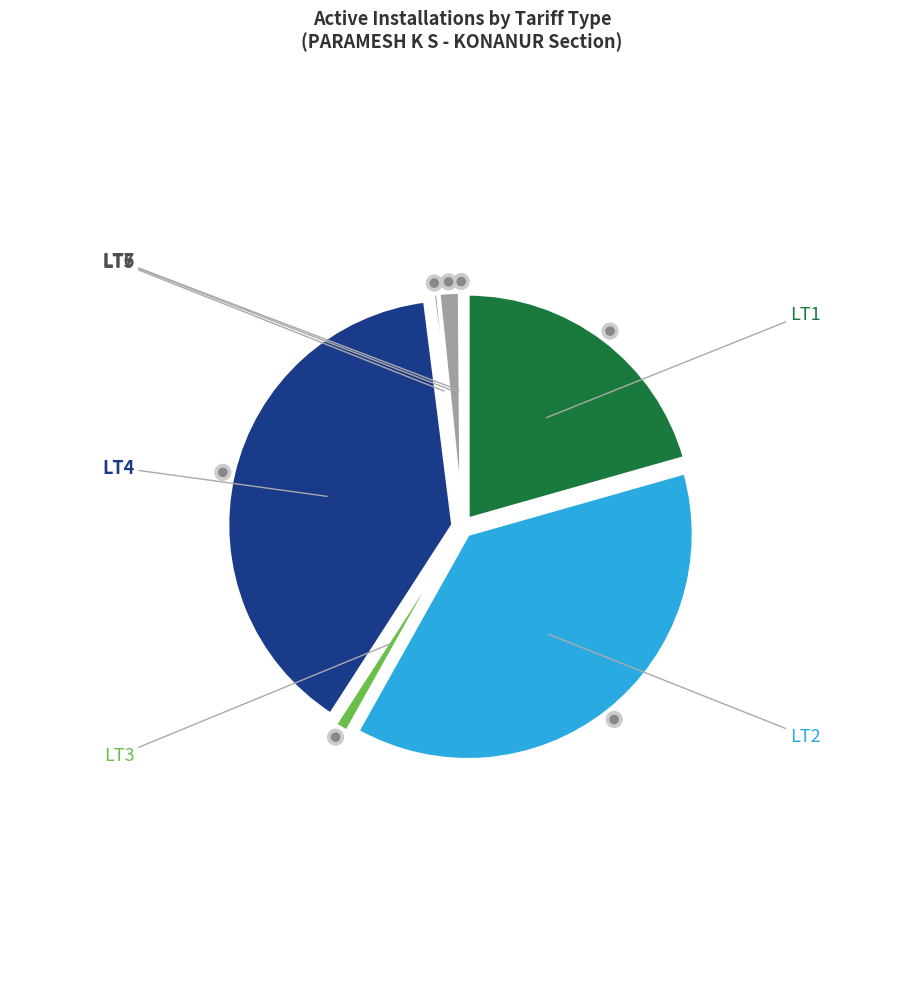

How many segments does this pie chart have?

7